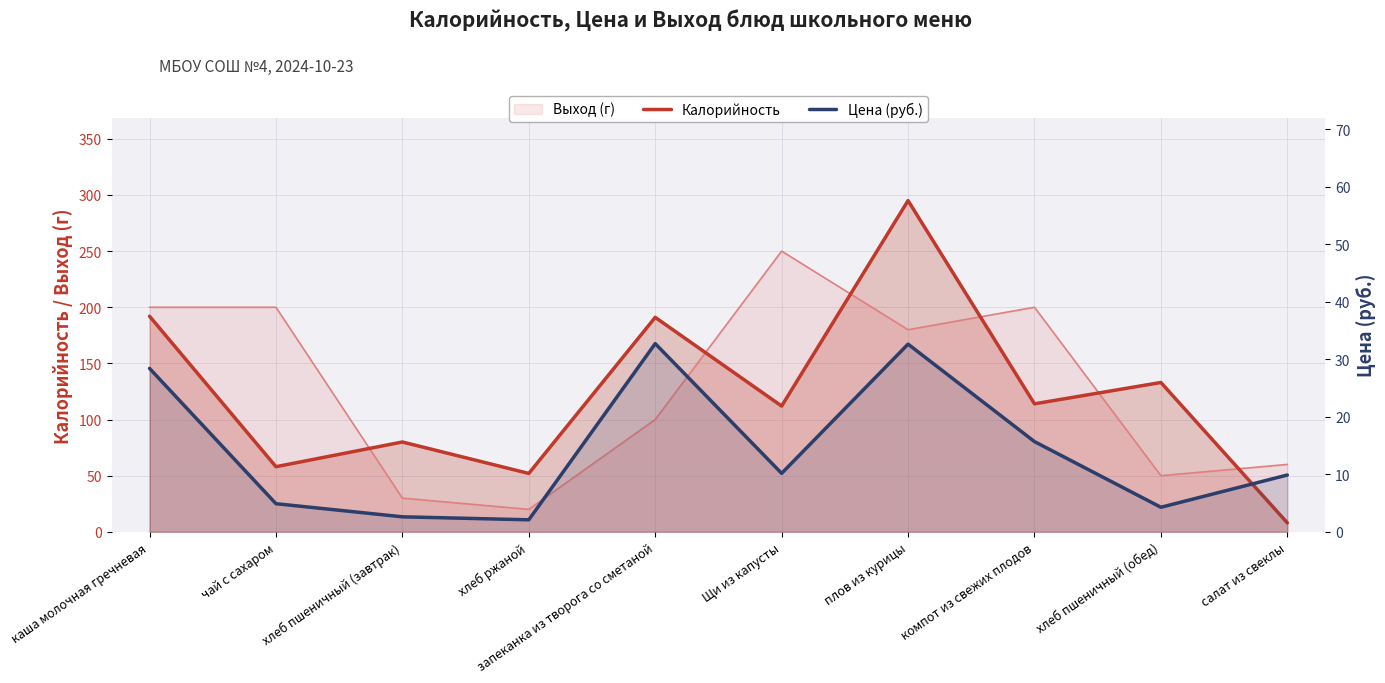

List the labels in order of Калорийность value, smallest first.

салат из свеклы, хлеб ржаной, чай с сахаром, хлеб пшеничный (завтрак), Щи из капусты, компот из свежих плодов, хлеб пшеничный (обед), запеканка из творога со сметаной, каша молочная гречневая, плов из курицы